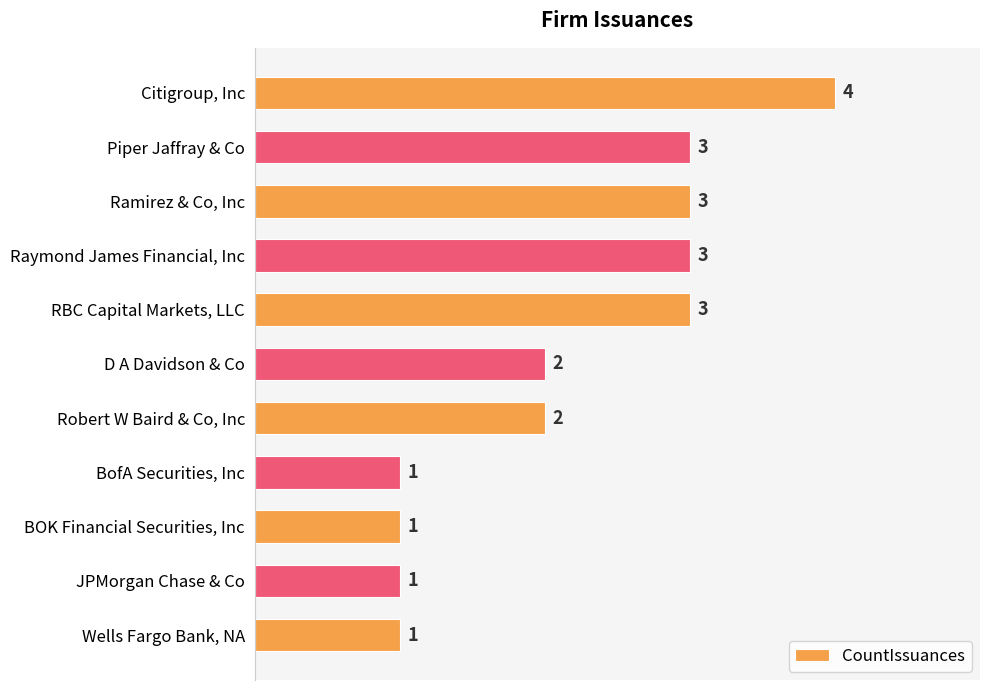

What is the ratio of the value at Citigroup, Inc to the value at RBC Capital Markets, LLC?

1.3